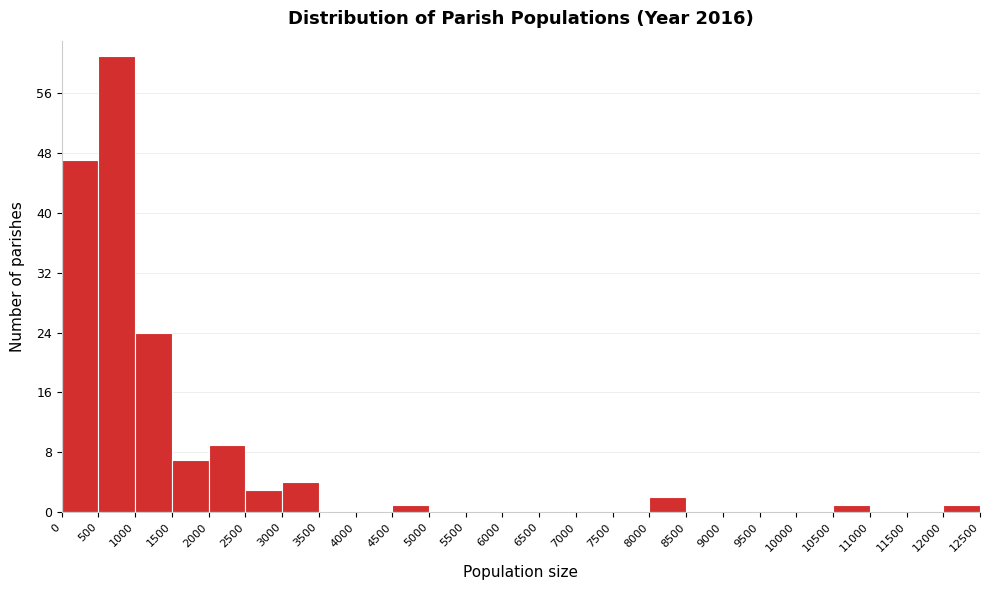

Reading left to right, list every bar in this chart as the range it spans on the x-axis followed by its height. The values are not printed on the chart, so give them approximately, as read against the axis.

0 to 500: 47
500 to 1000: 61
1000 to 1500: 24
1500 to 2000: 7
2000 to 2500: 9
2500 to 3000: 3
3000 to 3500: 4
3500 to 4000: 0
4000 to 4500: 0
4500 to 5000: 1
5000 to 5500: 0
5500 to 6000: 0
6000 to 6500: 0
6500 to 7000: 0
7000 to 7500: 0
7500 to 8000: 0
8000 to 8500: 2
8500 to 9000: 0
9000 to 9500: 0
9500 to 10000: 0
10000 to 10500: 0
10500 to 11000: 1
11000 to 11500: 0
11500 to 12000: 0
12000 to 12500: 1